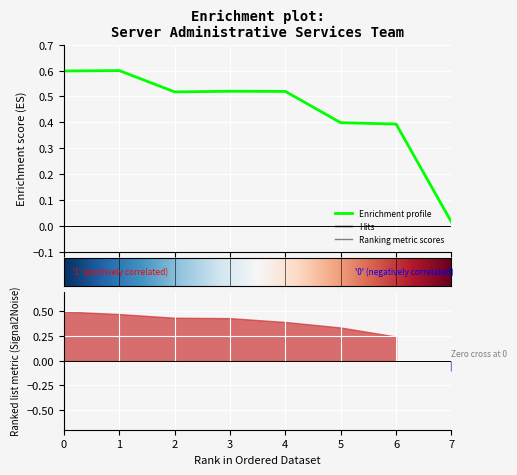

True or false: the data has more than 0 interior local peaks.

True